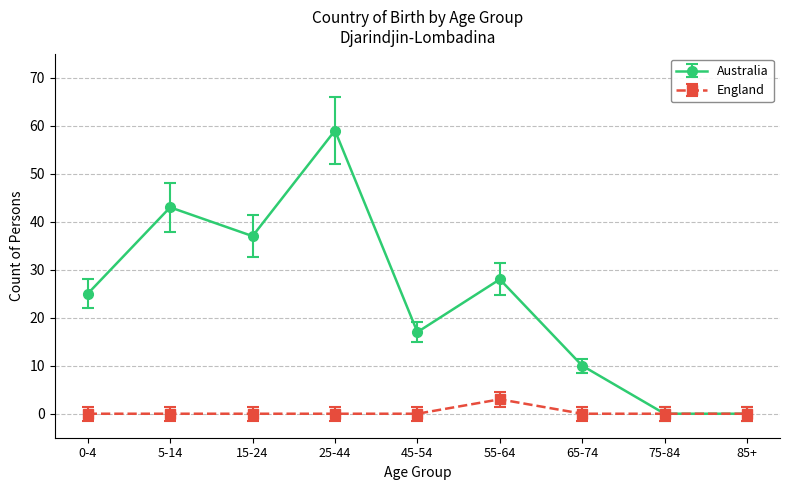

How many interior local peaks does the Australia series have?

3